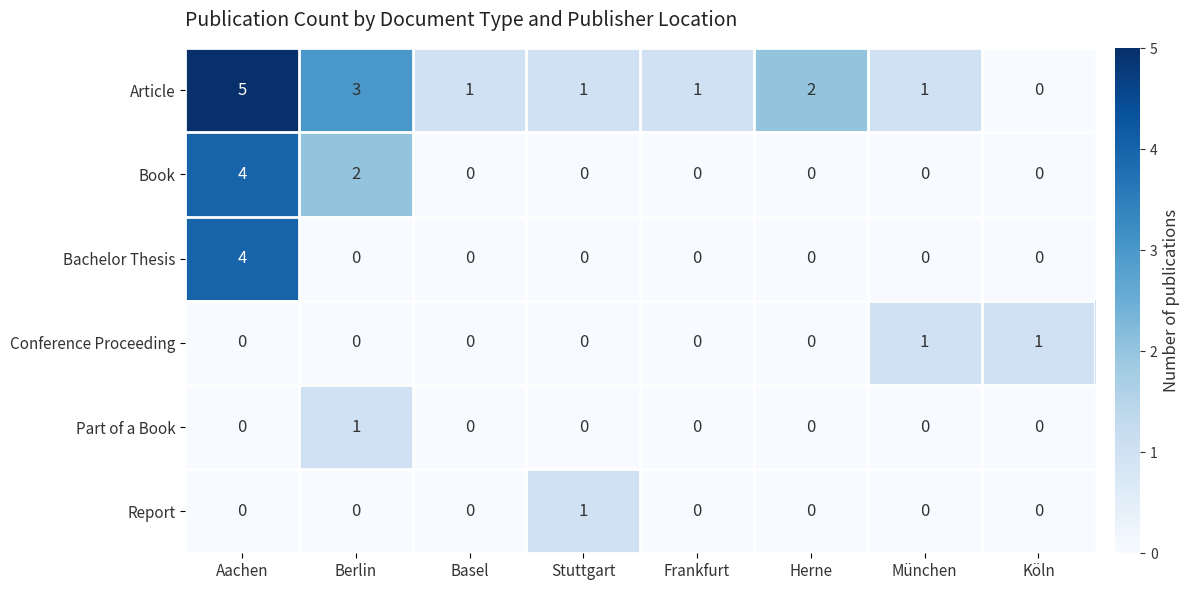

Which series has the widest spread of values?

Article